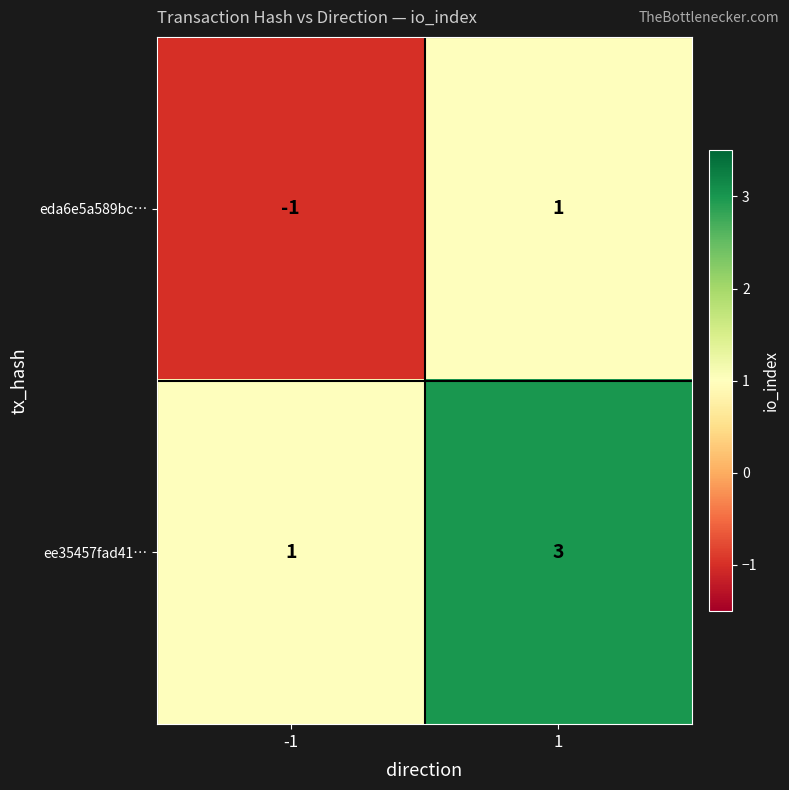

What is the smallest value displayed?

-1